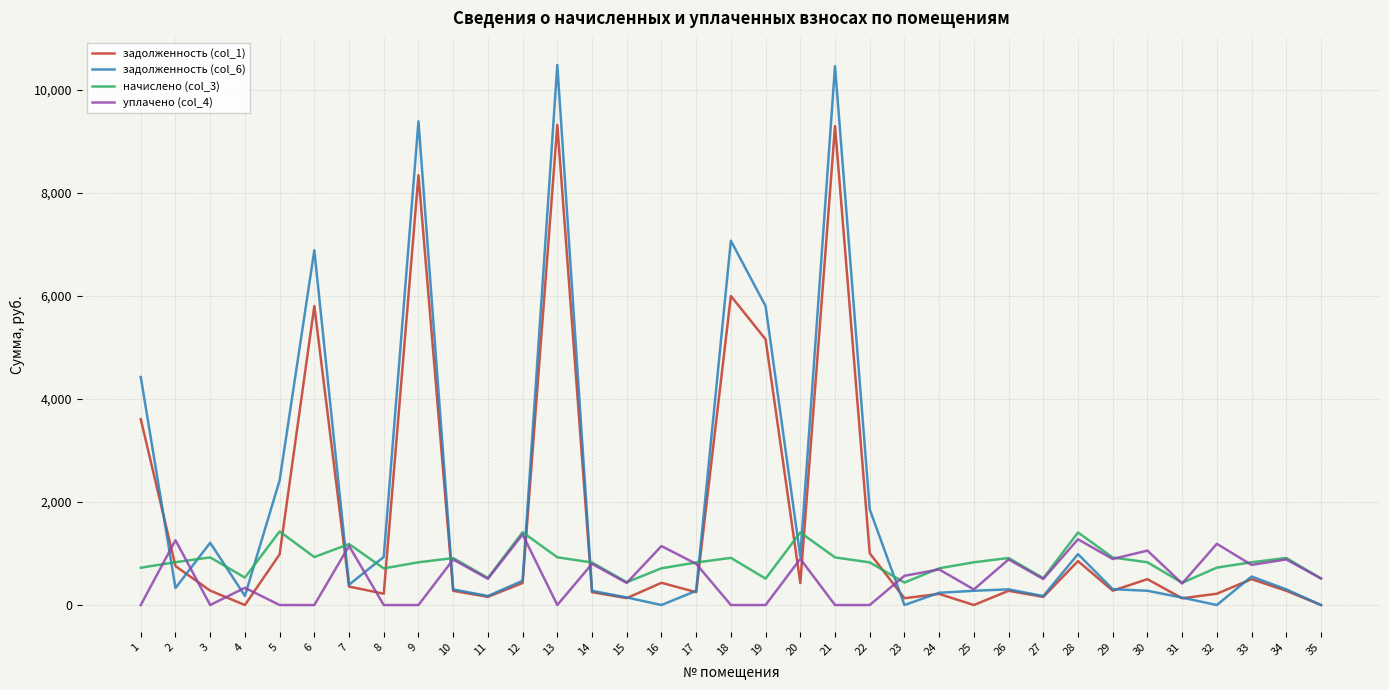

What is the difference between the highest and lowest values at 9?

9392.9